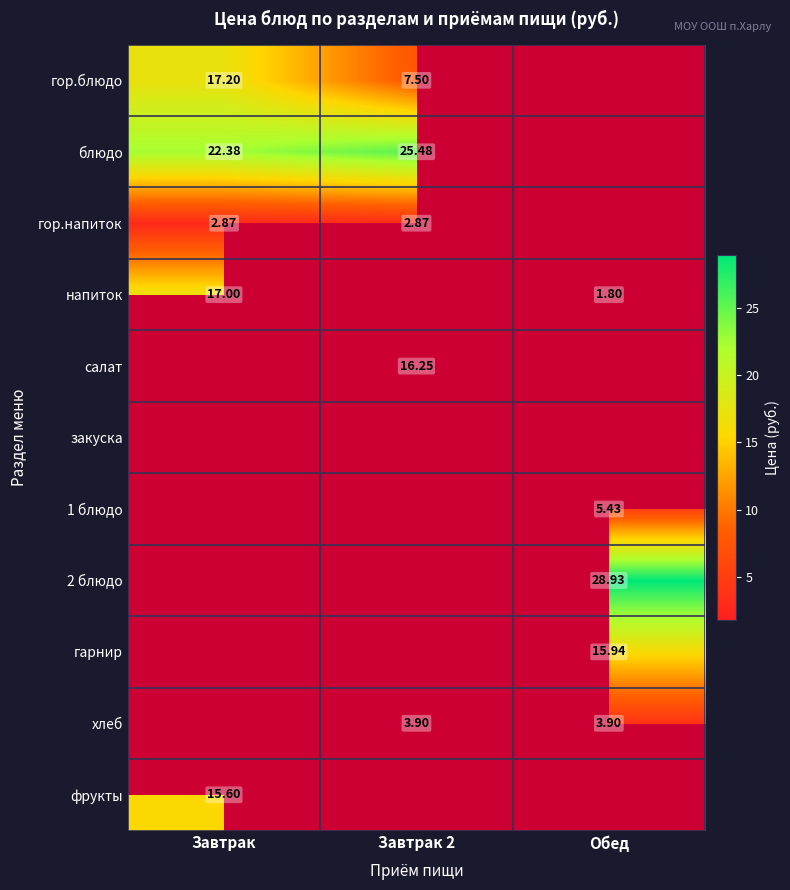

How many values in хлеб are above zero?

2